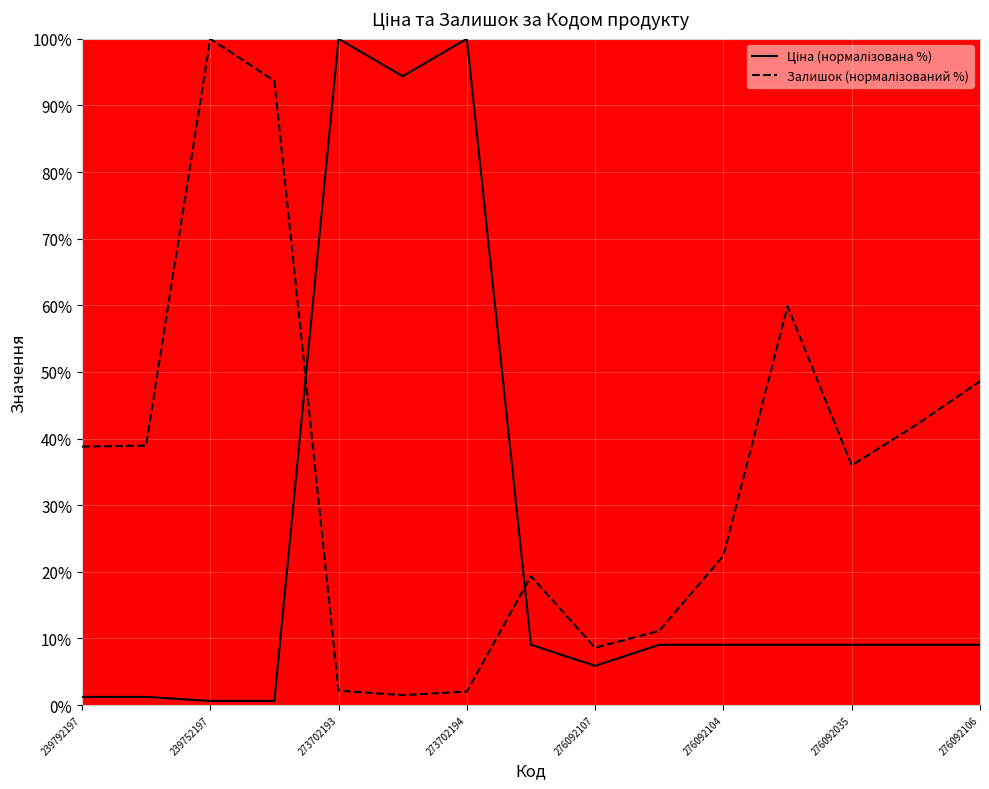

What is the greatest value displayed?

100.0